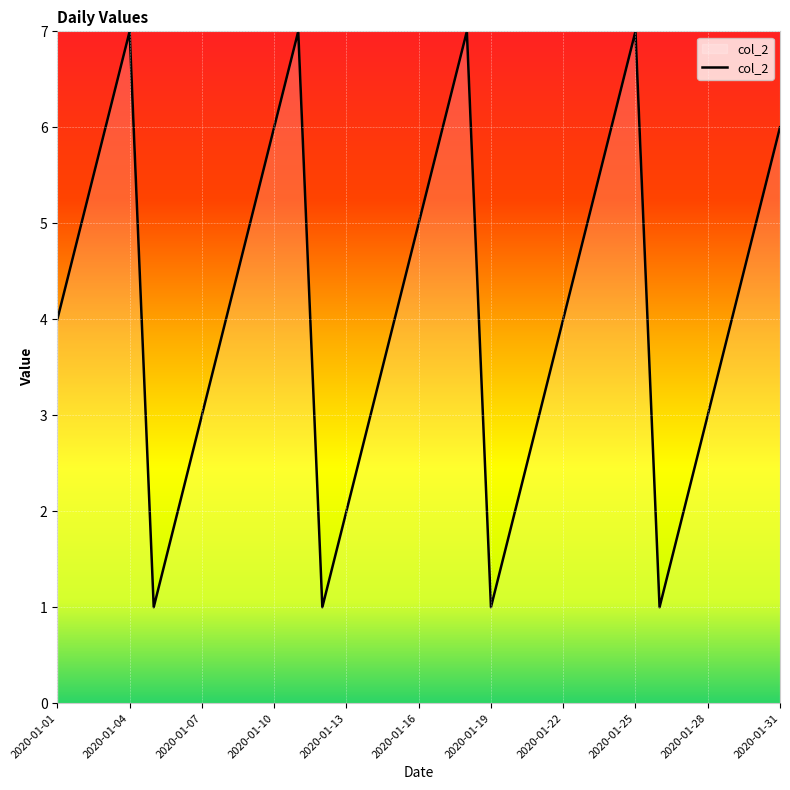

What is the greatest value displayed?

7